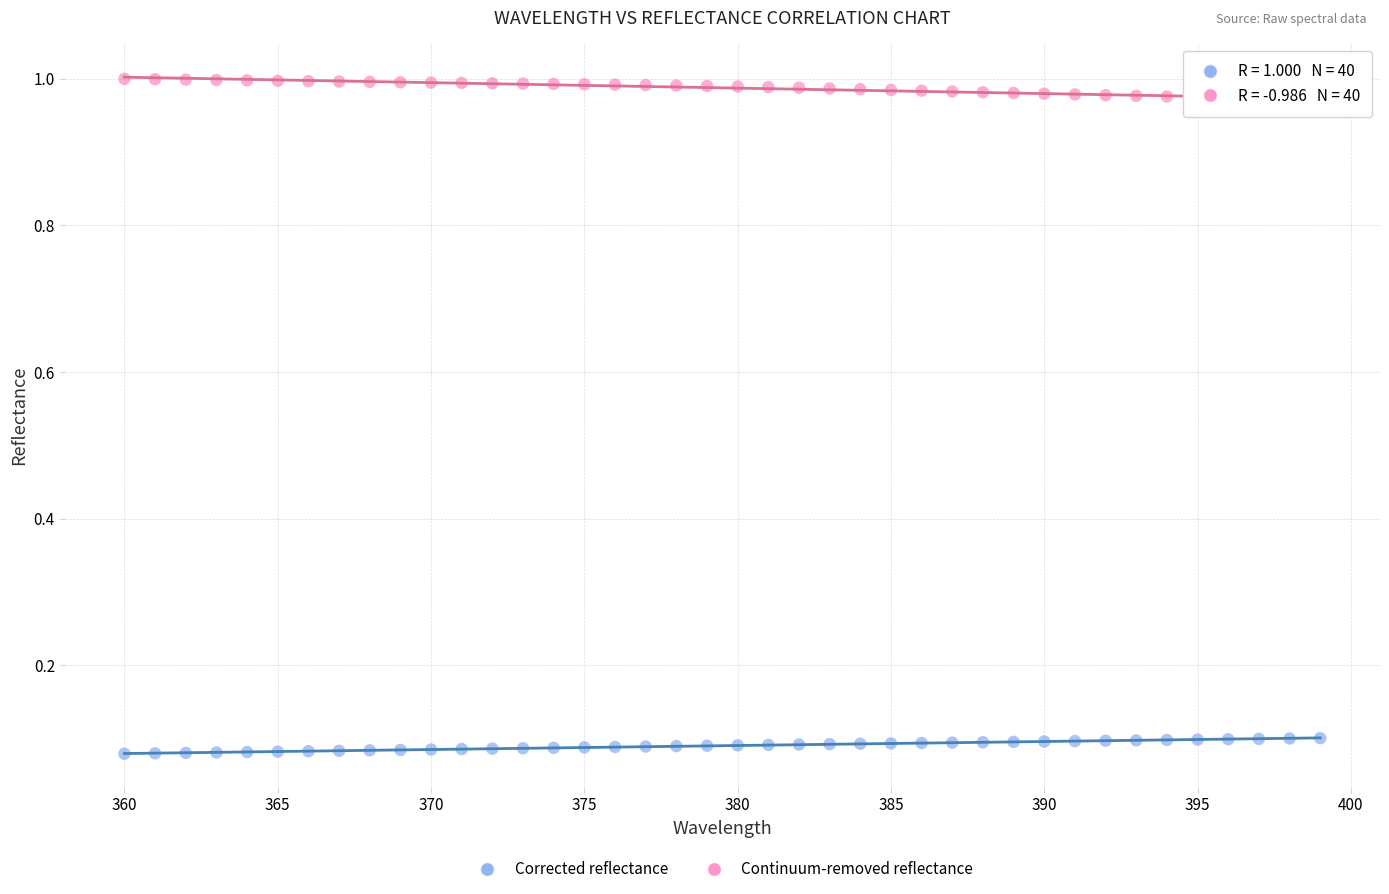

Across all data points, what is the range of X values (max minus min)?

39.0